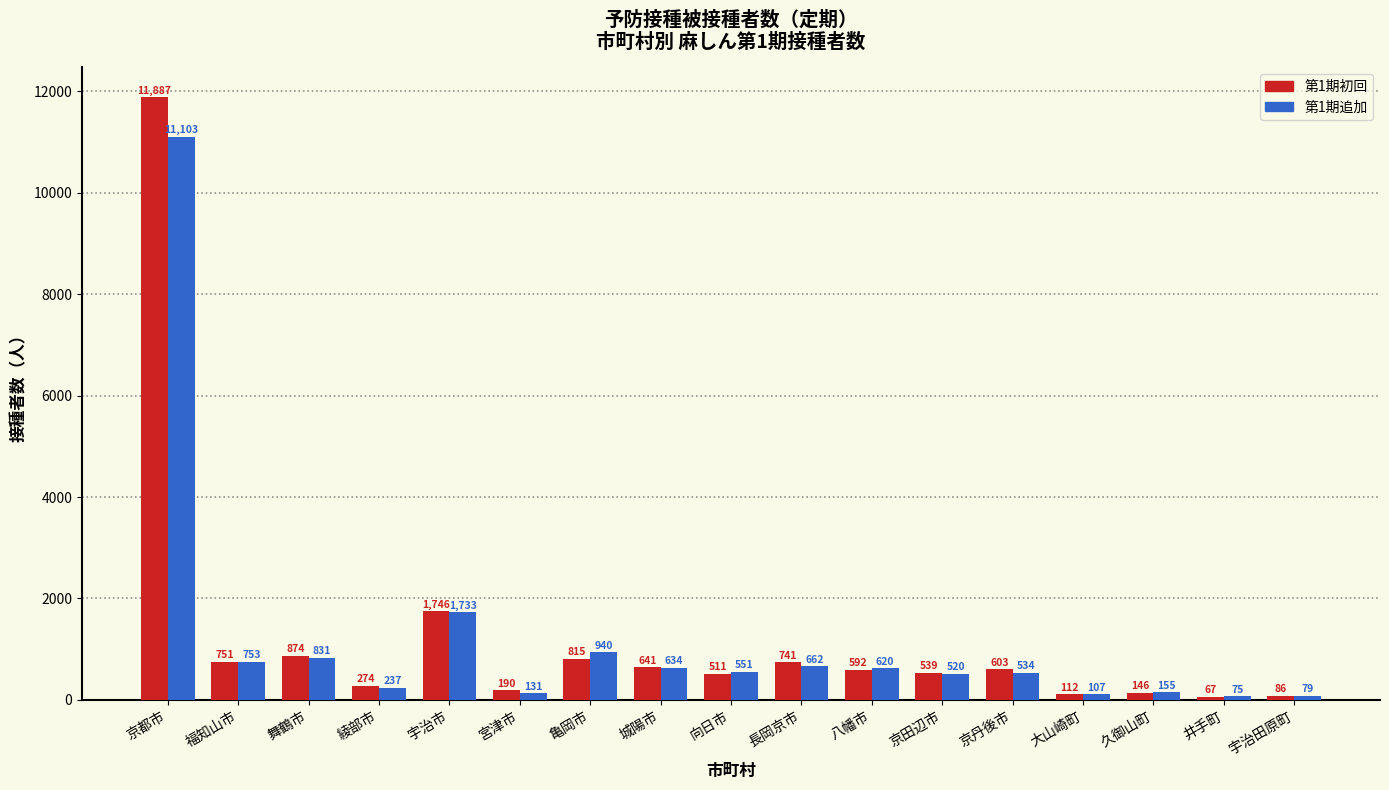

What is the approximate value of 第1期追加 at 福知山市, to the nearest 50?

750